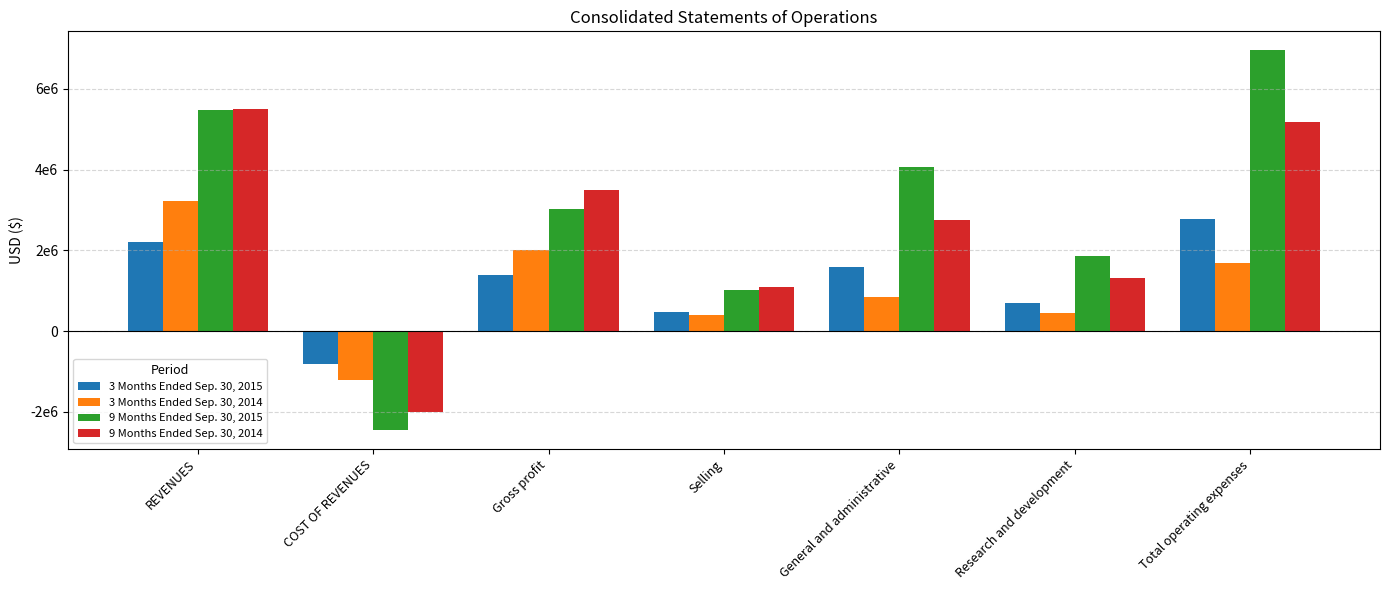

What is the label of the 2nd bar from the left?

COST OF REVENUES